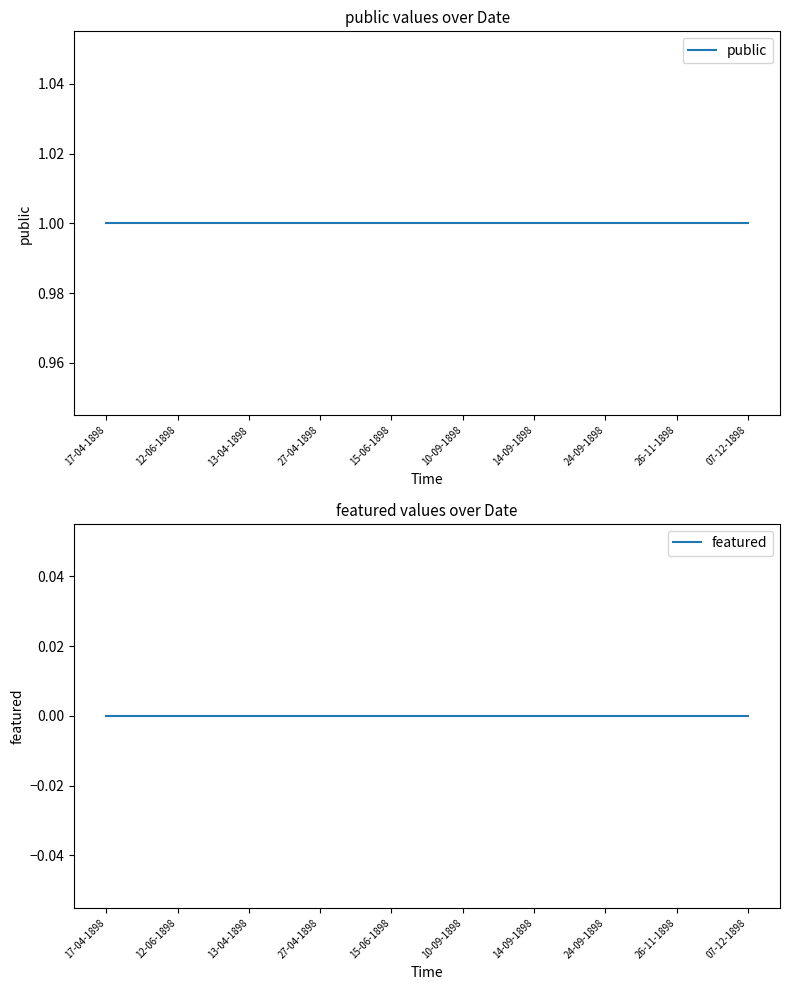

What is the spread (max minus min) of values at 27-04-1898?

1